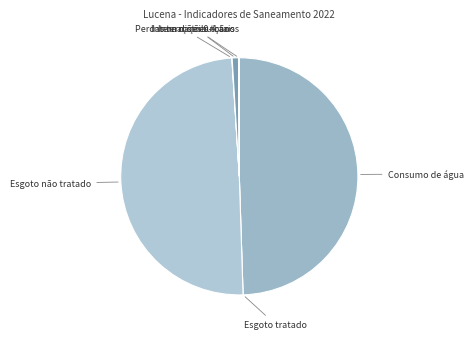

Is Consumo de água the majority of the pie?

No